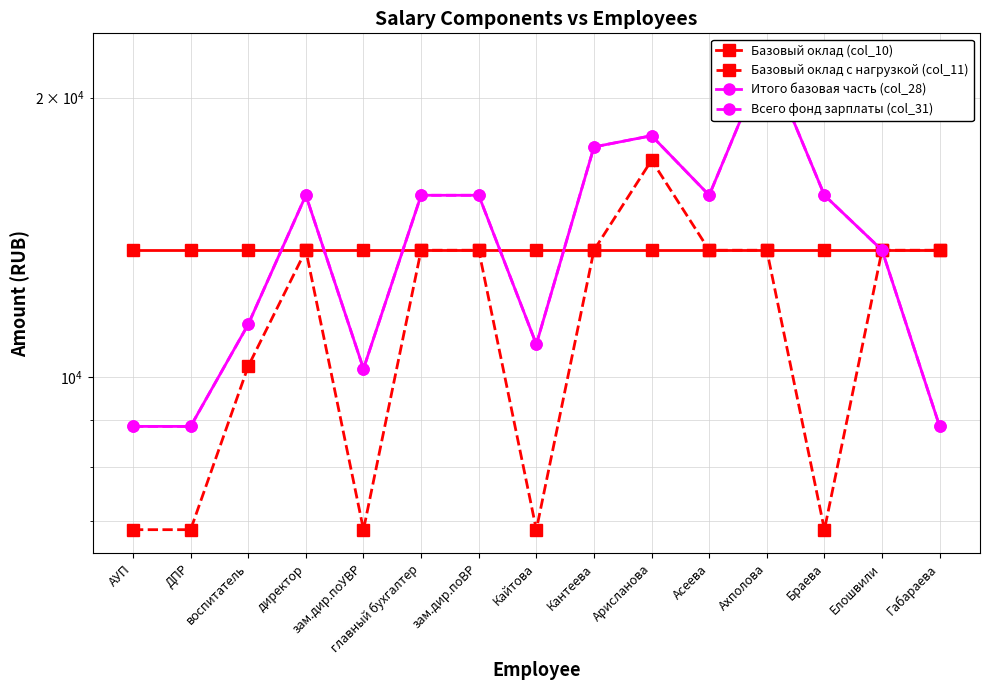

What is the difference between the maximum and minimum values in the Итого базовая часть (col_28) series?

13275